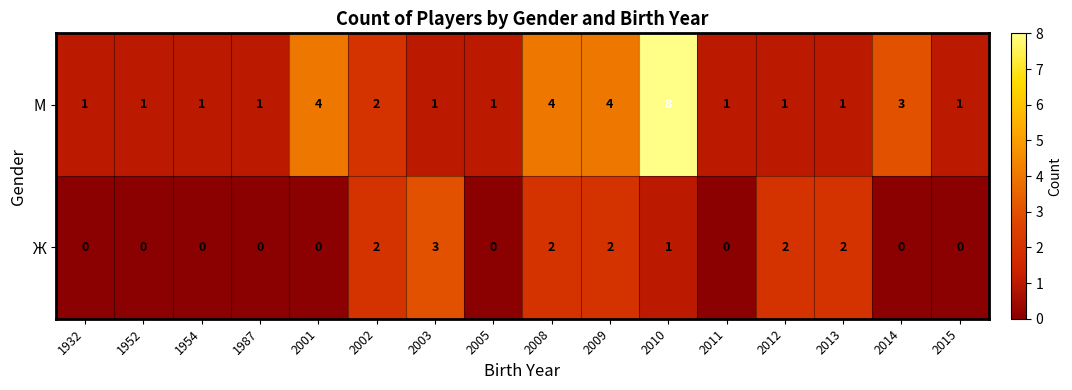

Which series has the widest spread of values?

М